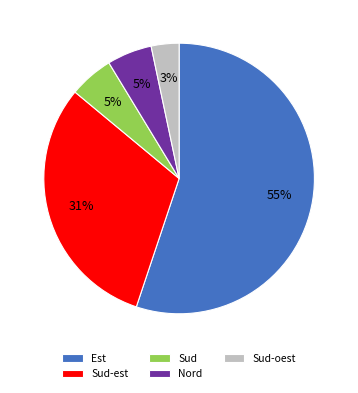

Which category has the biggest portion of the pie?

Est